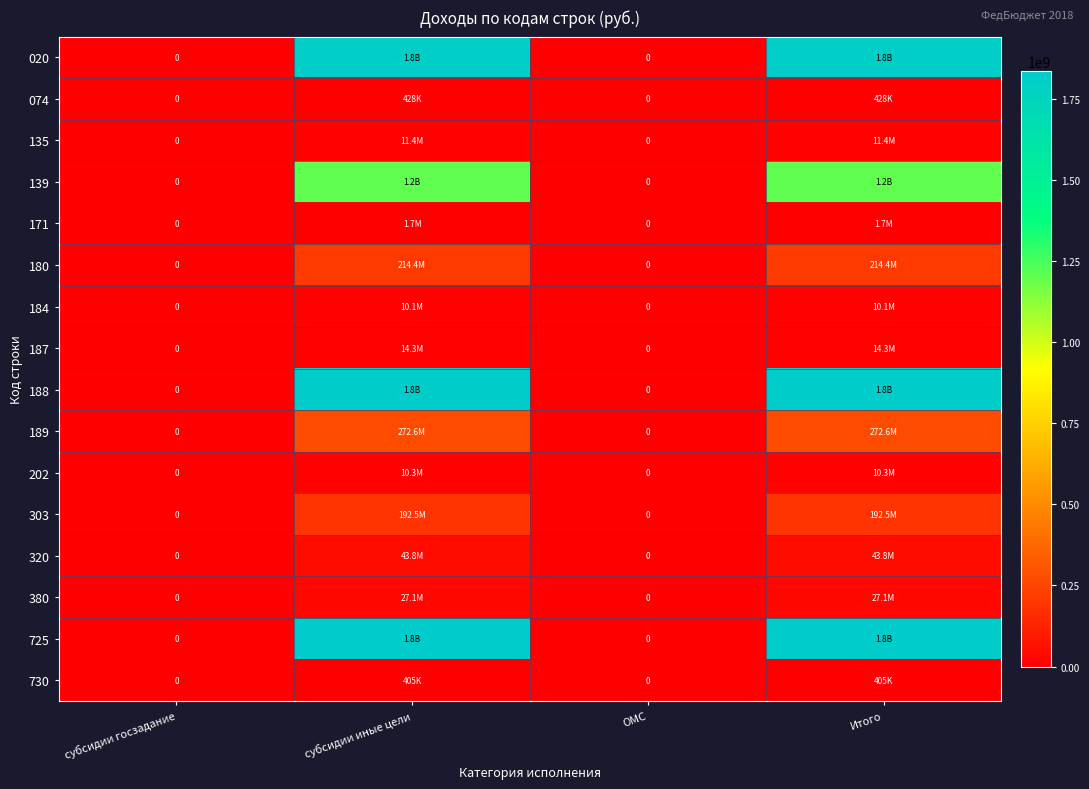

At which label is 171 closest to 841630?

субсидии госзадание